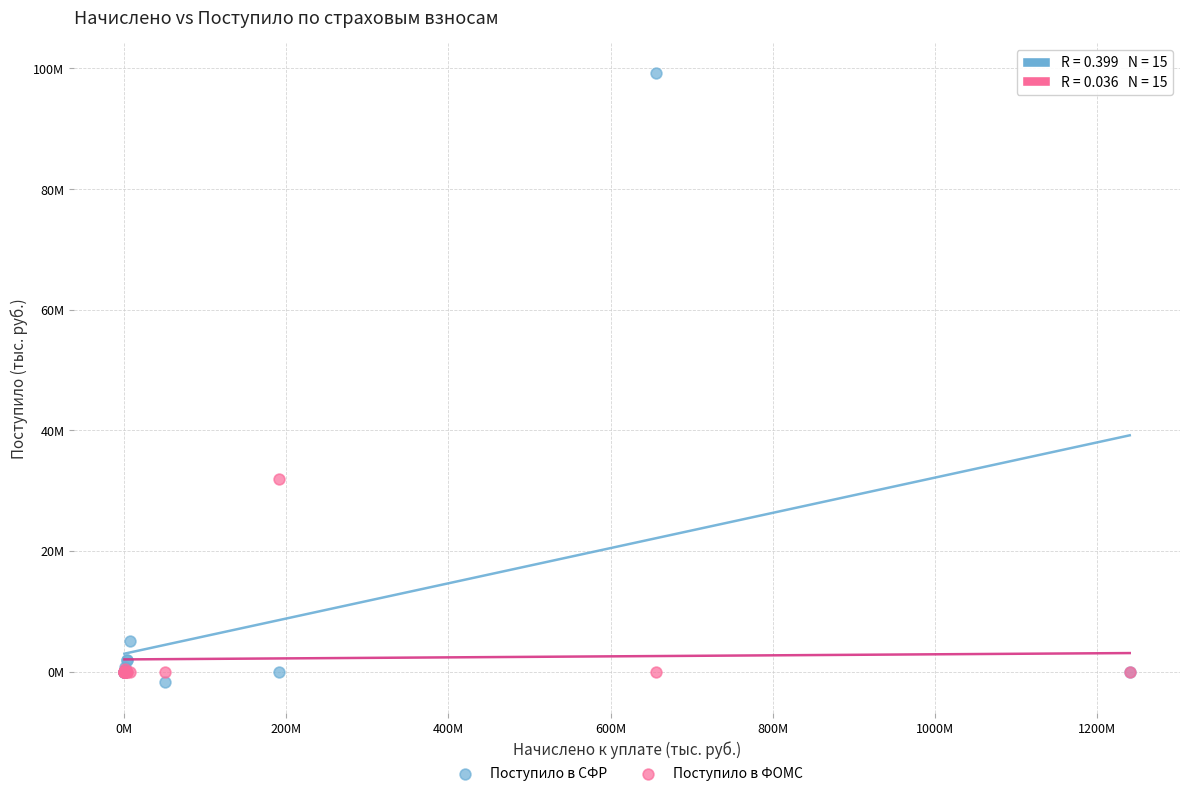

What are all the series names shown in the legend?

Поступило в СФР, Поступило в ФОМС